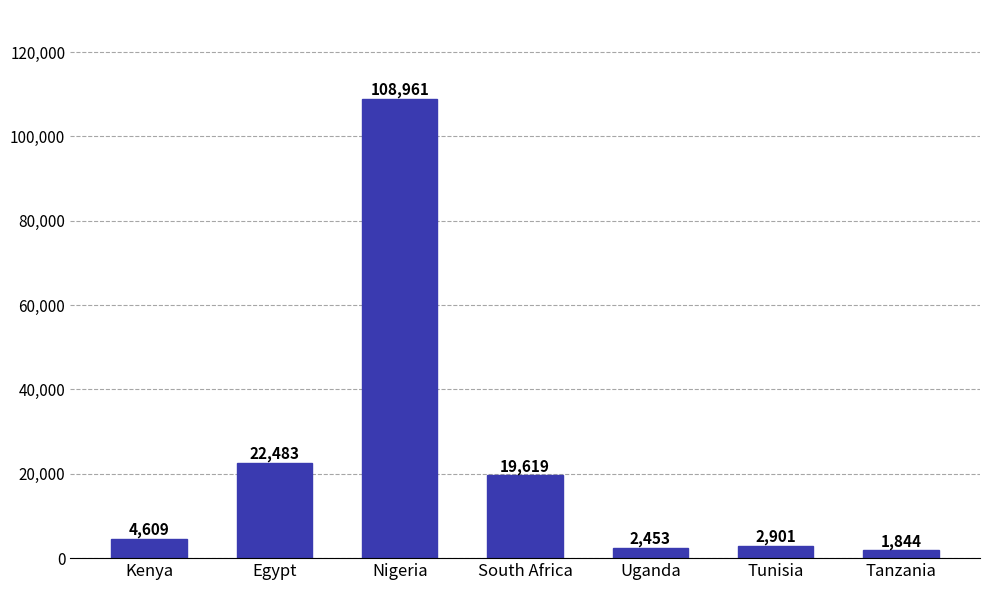

Count the number of categories in the chart.

7